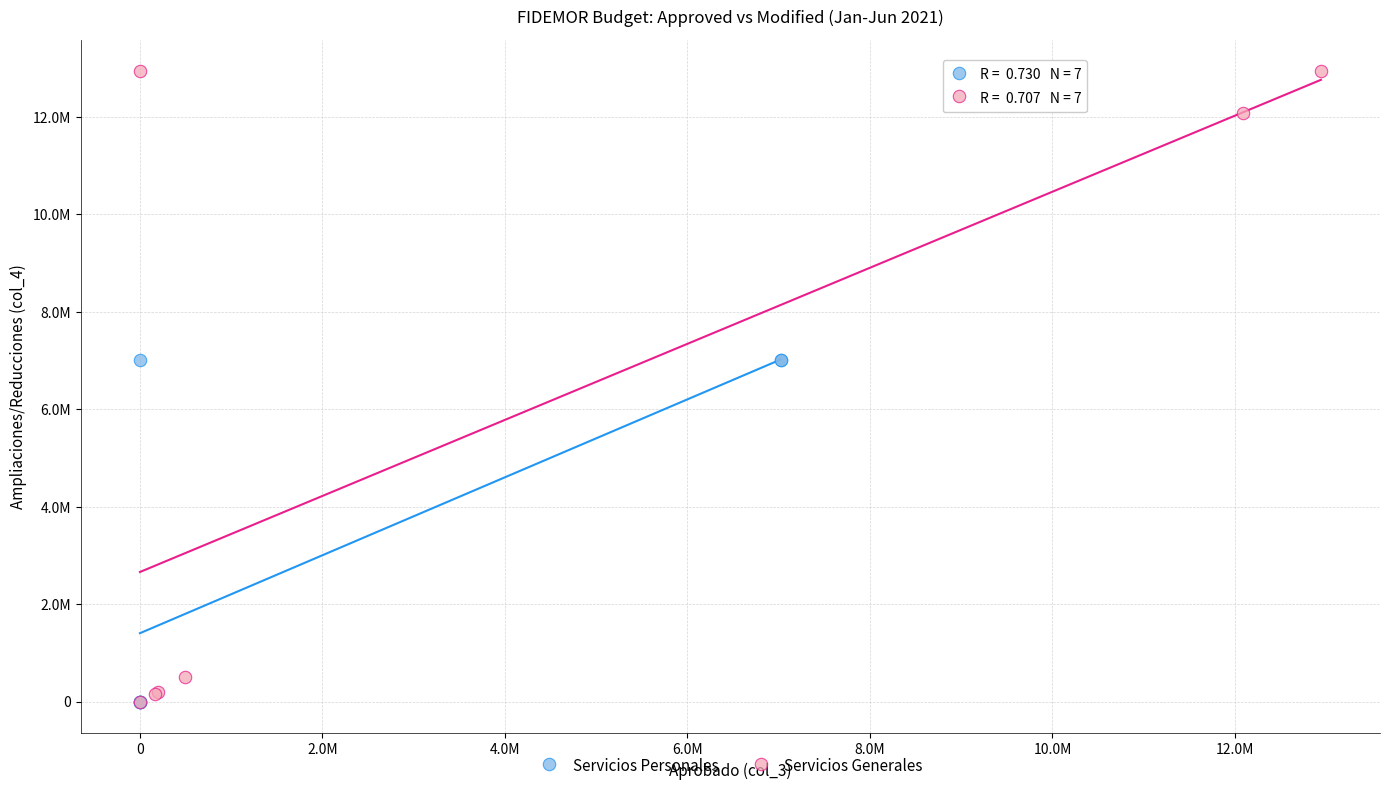

What are all the series names shown in the legend?

Servicios Personales, Servicios Generales